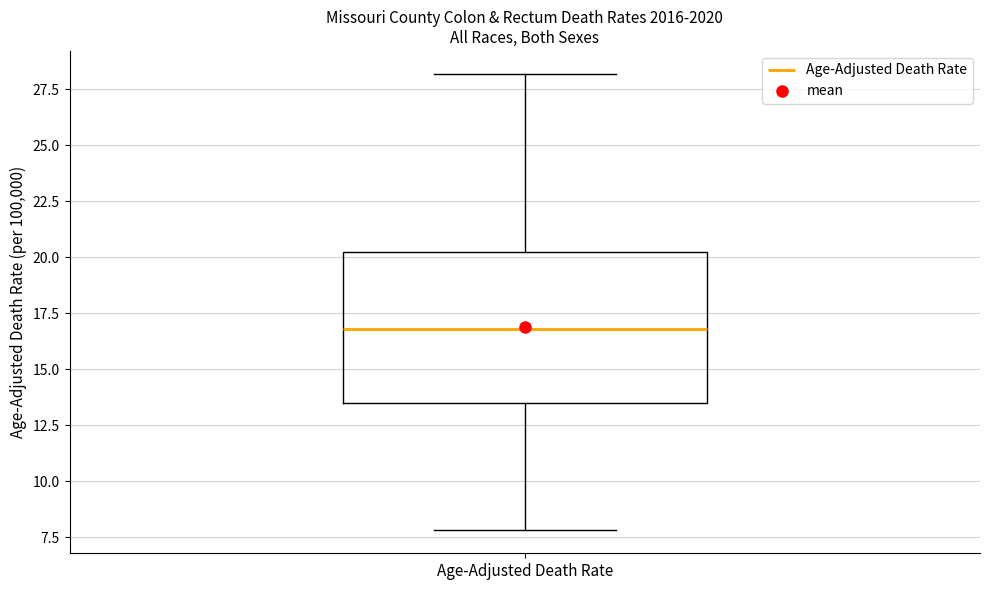

Where does the lower whisker of the box for Age-Adjusted Death Rate end on the y-axis? The values are not printed on the chart, so give them approximately, as read against the axis.

8.0